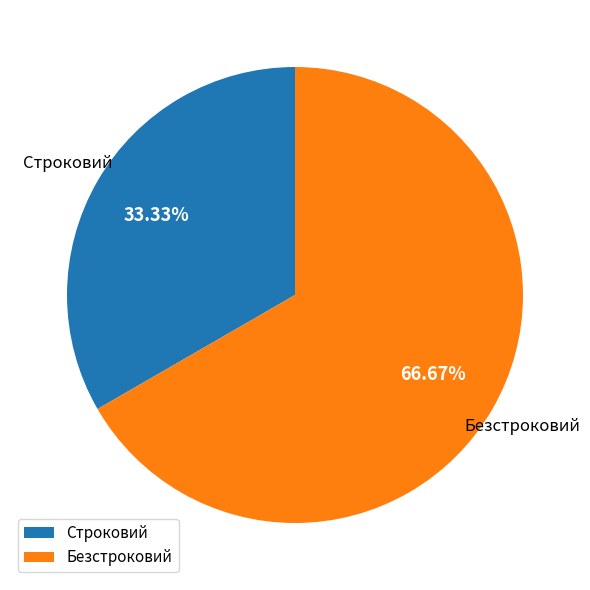

To the nearest percent, what is the combined percentage of Безстроковий and Строковий?

100%